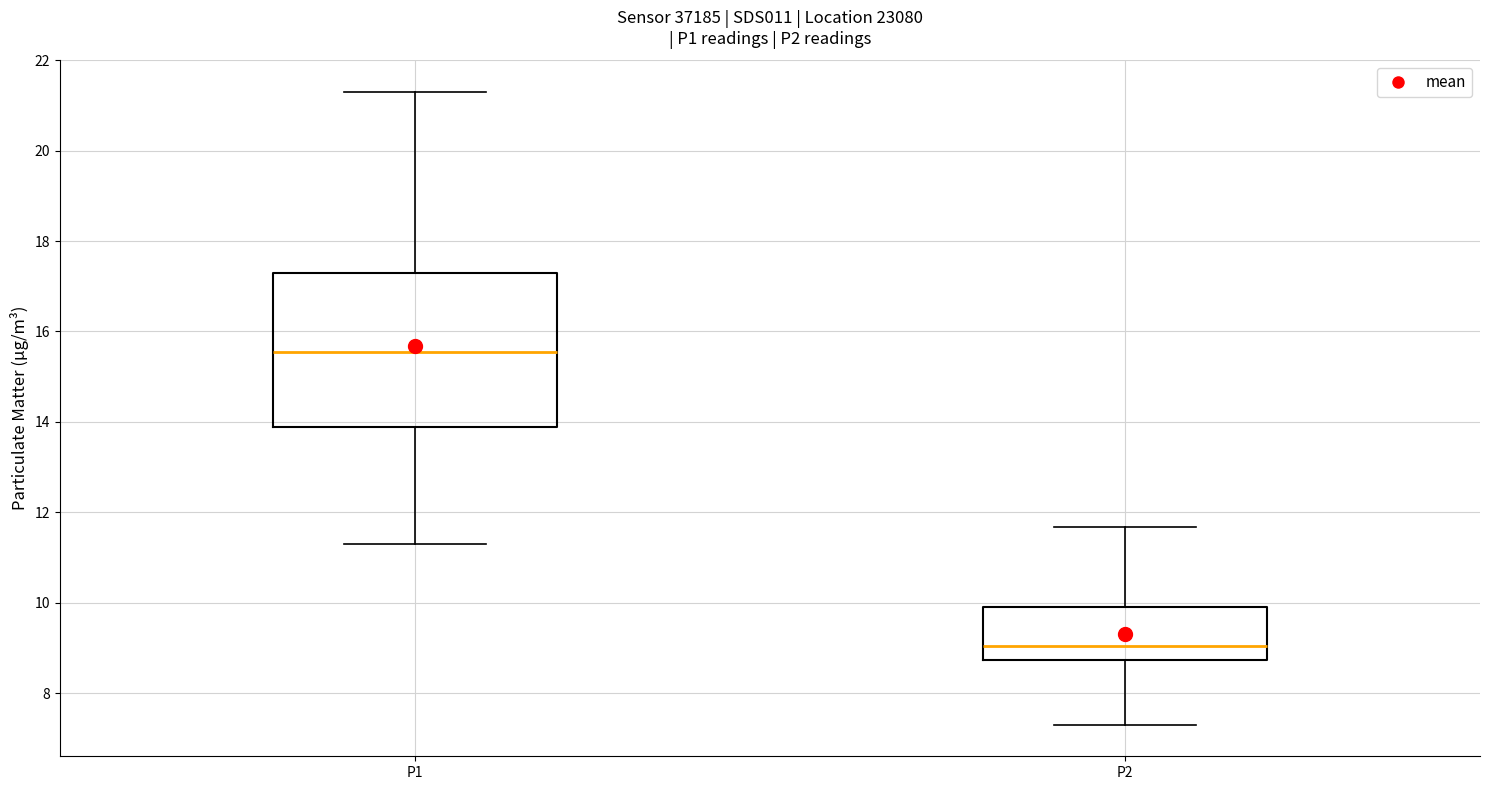

Reading left to right, transcribe this box plot: for each box, give where its median line is, the range the box spans, and where its two whiskers end, as read against the y-axis. The values are not printed on the chart, so give them approximately, as read against the axis.

P1: median 15.6, box 13.8 to 17.4, whiskers 11.4 to 21.4
P2: median 9.0, box 8.8 to 10.0, whiskers 7.4 to 11.6